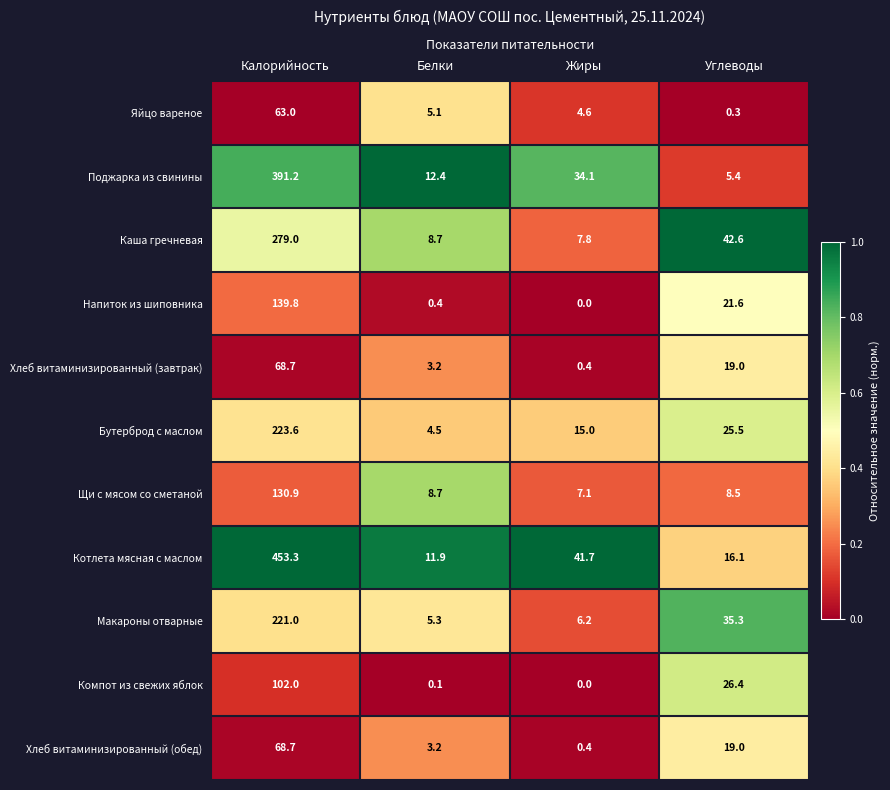

What is the sum of all Яйцо вареное values?

73.0